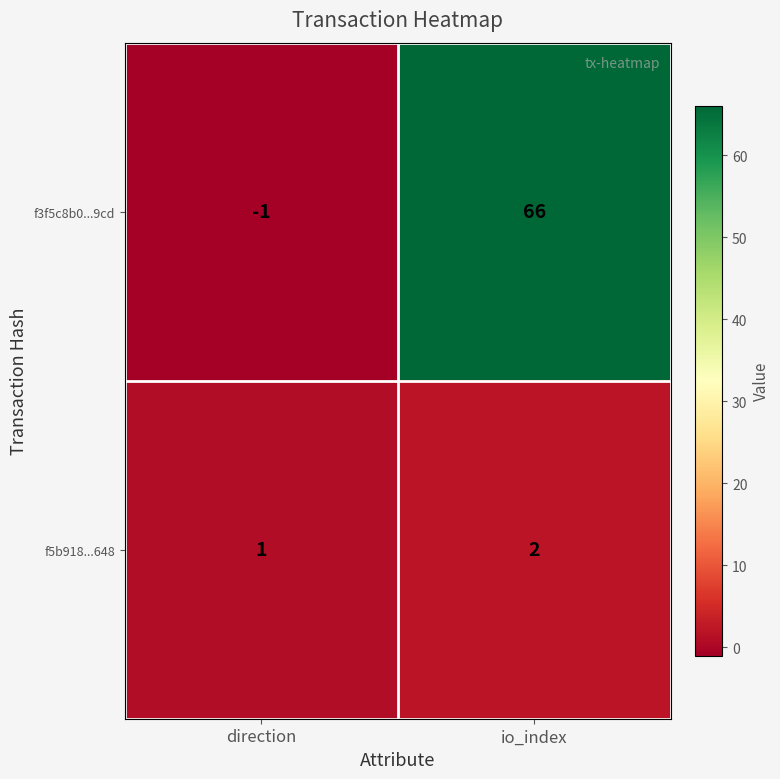

Reading left to right, what are all the values shown in this chart?

f3f5c8b0...9cd: -1	66
f5b918...648: 1	2